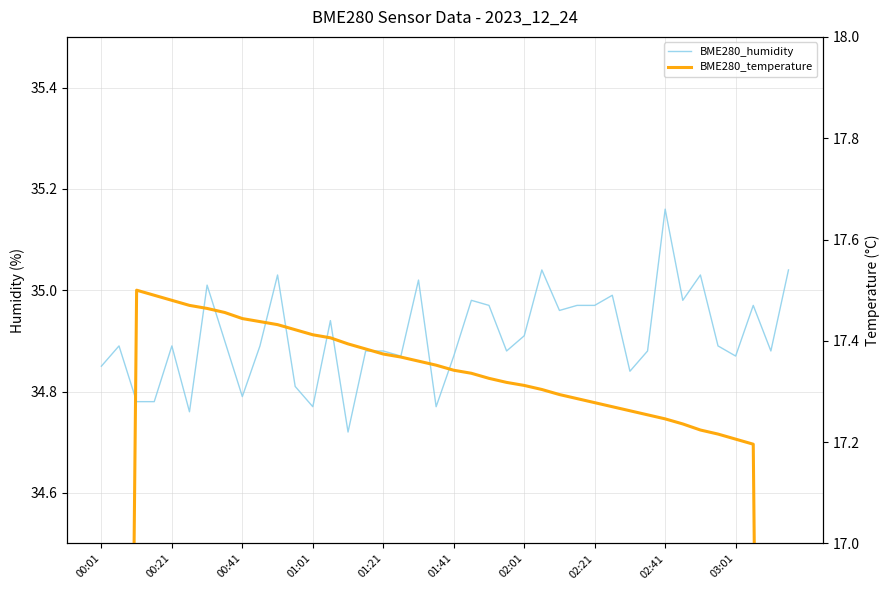

How many values in the BME280_temperature series exceed 17?

36